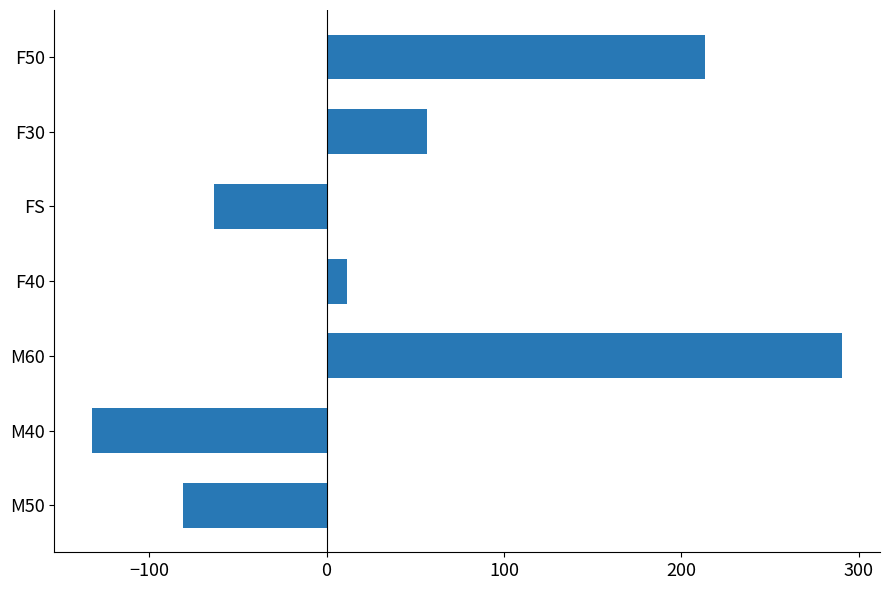

Which has a higher value, F50 or M60?

M60